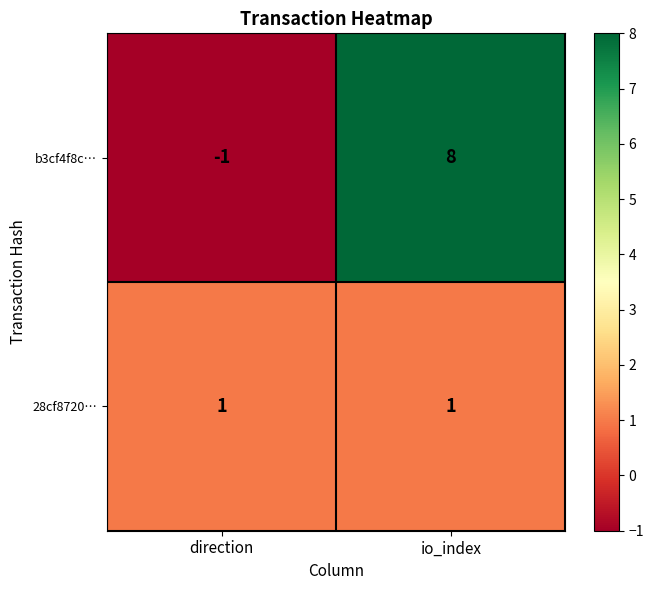

Which series changed the most between direction and io_index?

b3cf4f8c…